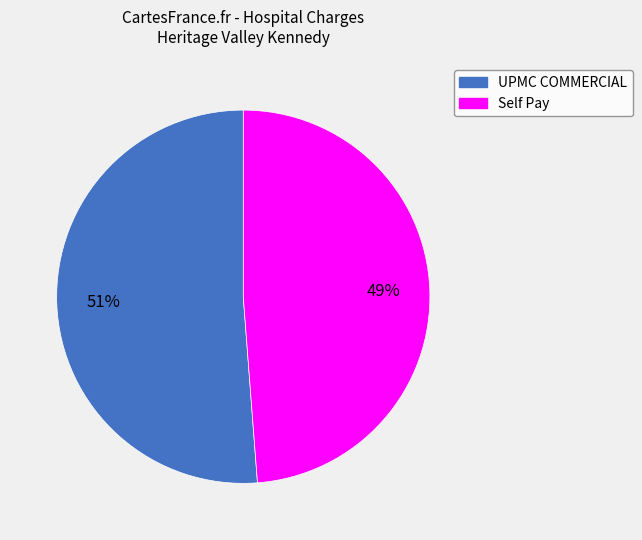

To the nearest percent, what percentage of the pie is UPMC COMMERCIAL?

51%